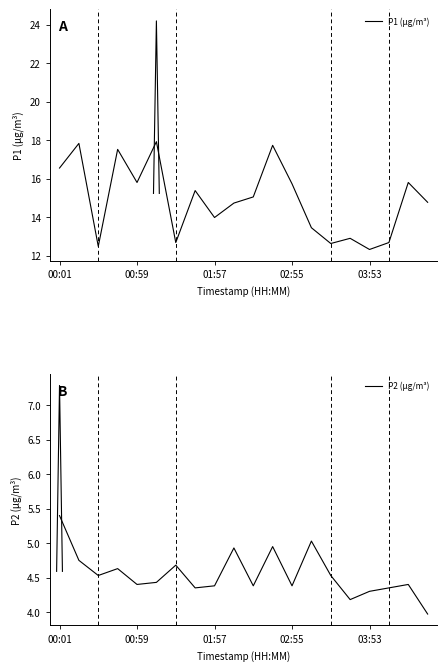

True or false: P2 (μg/m³) and P1 (μg/m³) intersect in this chart.

False